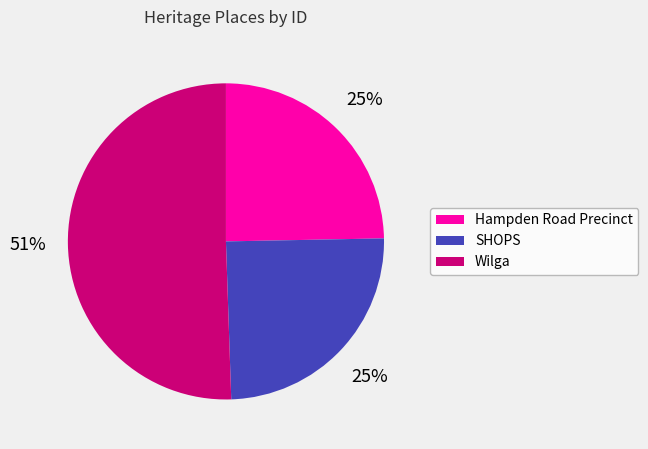

To the nearest percent, what is the difference between the Wilga and Hampden Road Precinct slice percentages?

26%